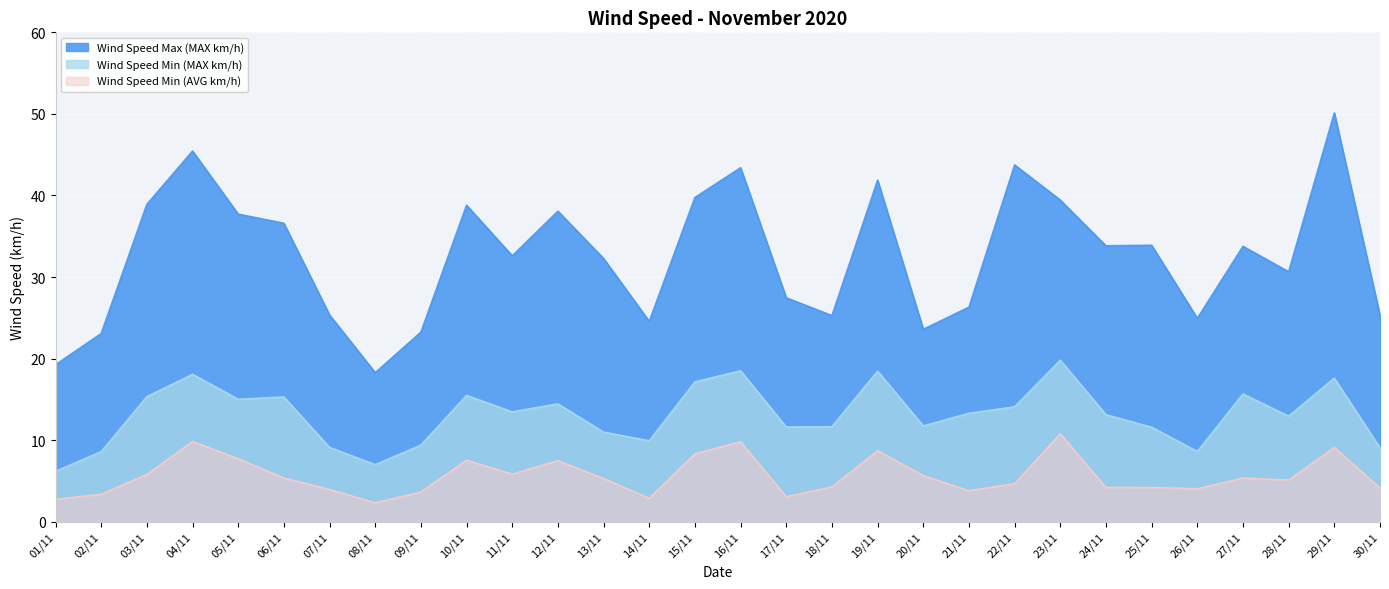

What is the total value across all series at 10/11?

61.8